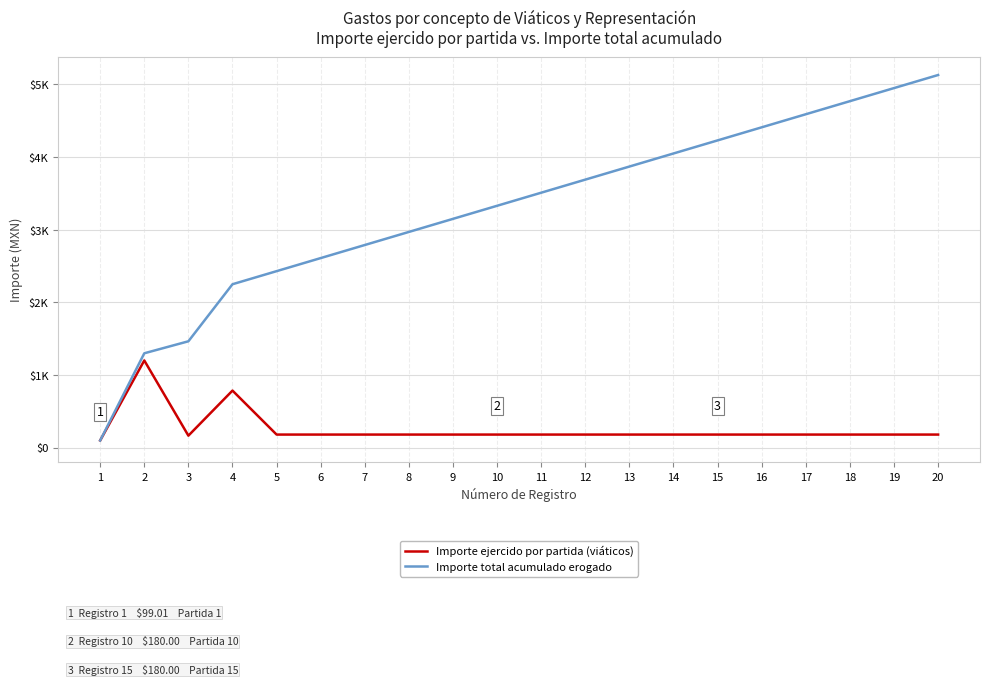

Does the chart display data point markers on the line(s)?

No